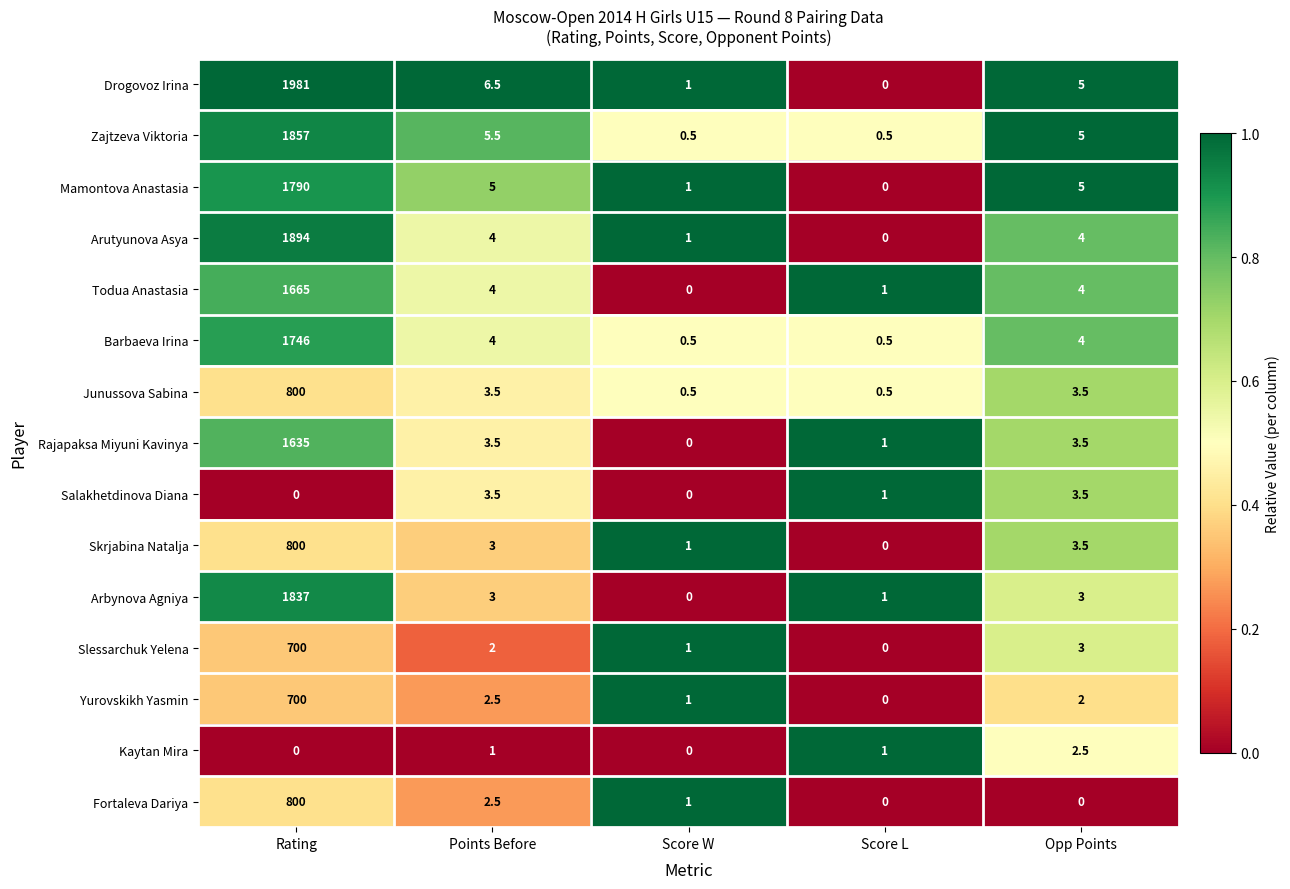

List the labels in order of Slessarchuk Yelena value, smallest first.

Score L, Score W, Points Before, Opp Points, Rating